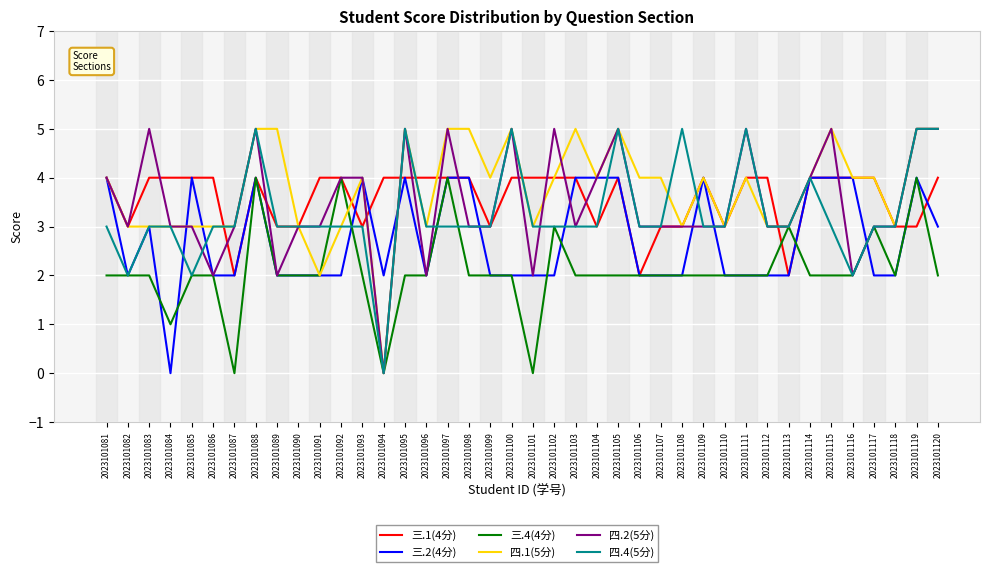

The 三.2(4分) series shows 2 at 2023101108. True or false?

True